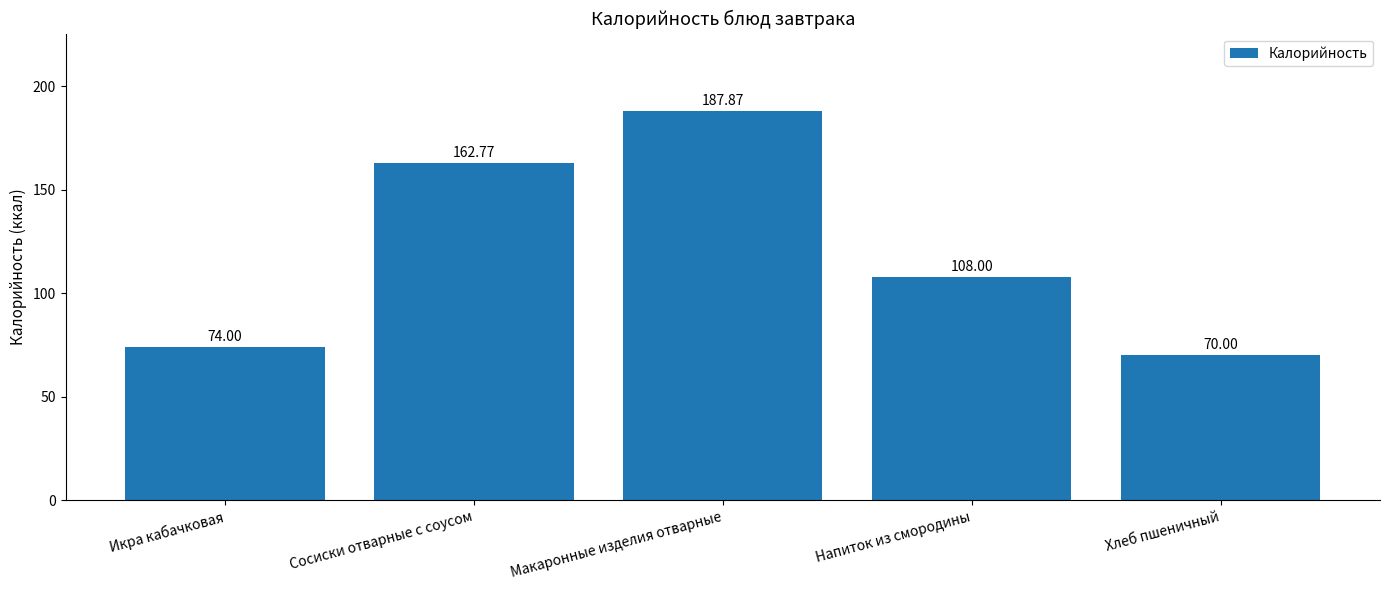

Reading left to right, list all the values displayed in this chart.

74.0	162.8	187.9	108.0	70.0